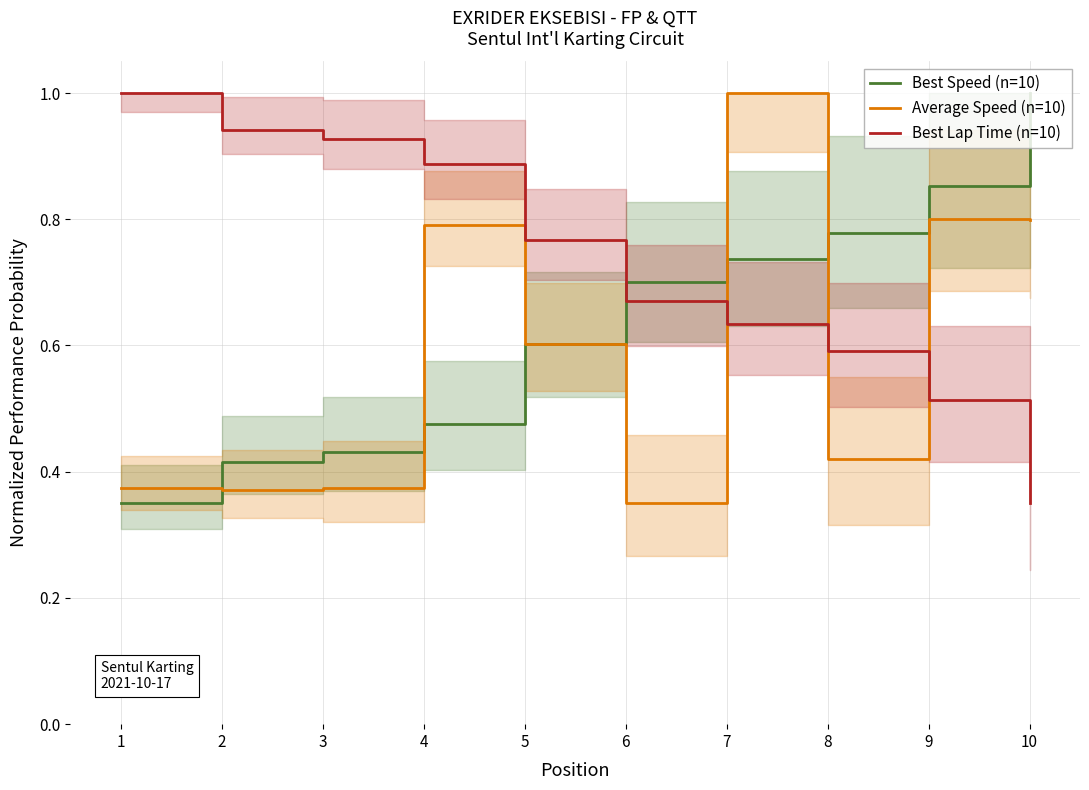

What are all the series names shown in the legend?

Best Speed (n=10), Average Speed (n=10), Best Lap Time (n=10)